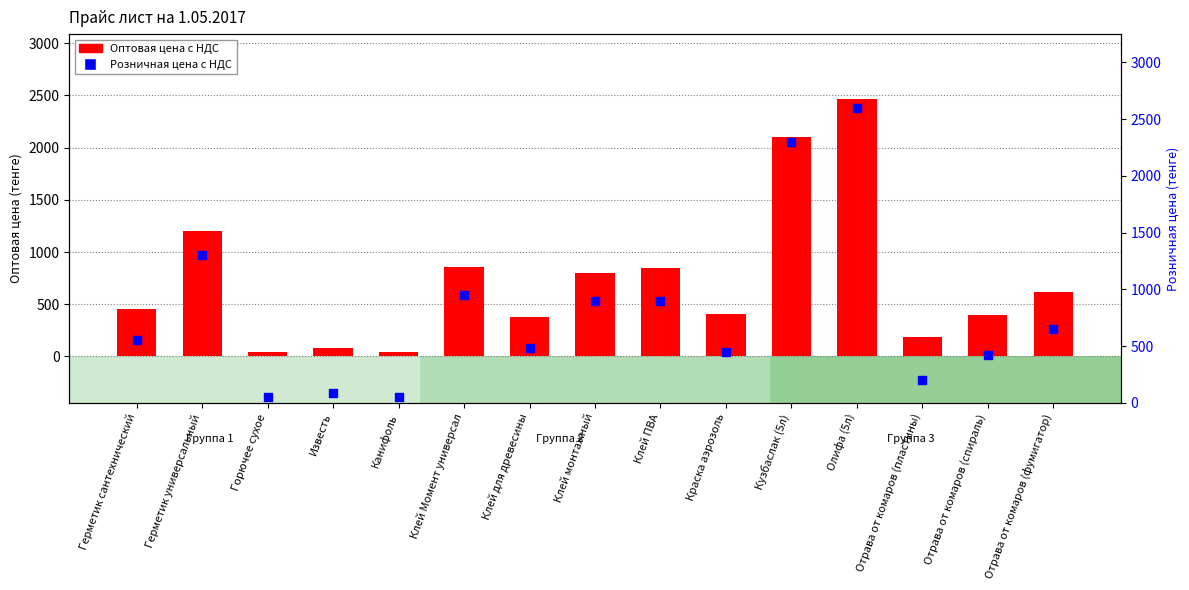

Is the value of Оптовая цена с НДС at Герметик сантехнический greater than the value of Розничная цена с НДС at Отрава от комаров (фумигатор)?

No